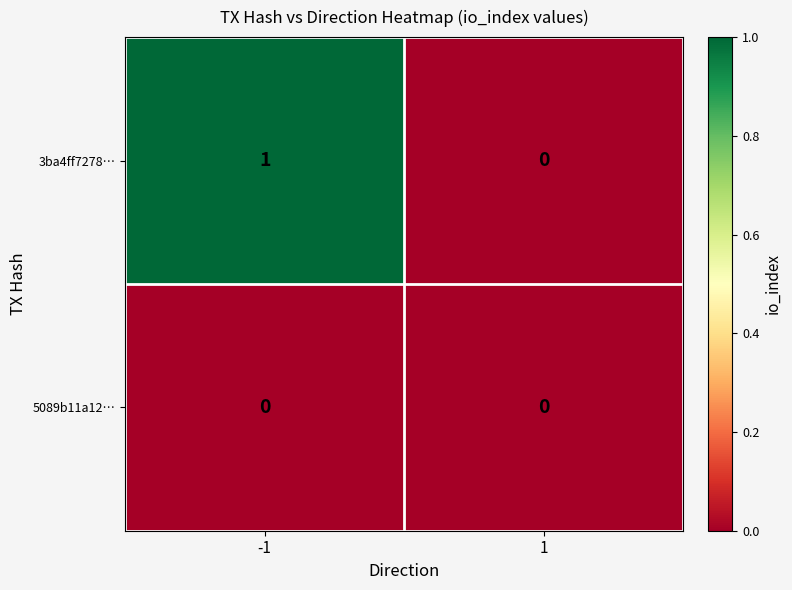

Which series has the largest total across all categories?

3ba4ff7278…